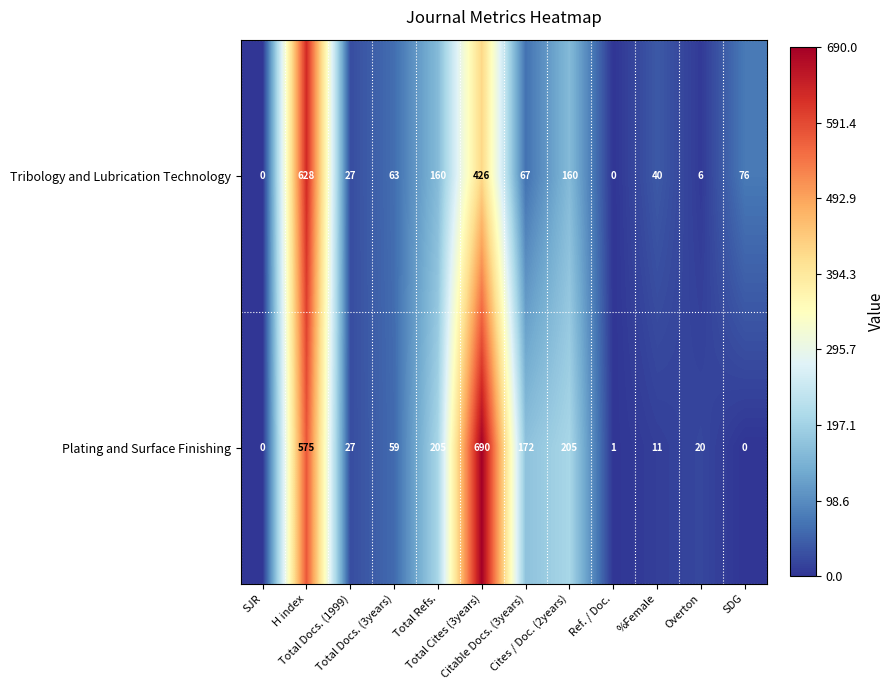

What is the difference between the maximum and minimum values in the Plating and Surface Finishing series?

690